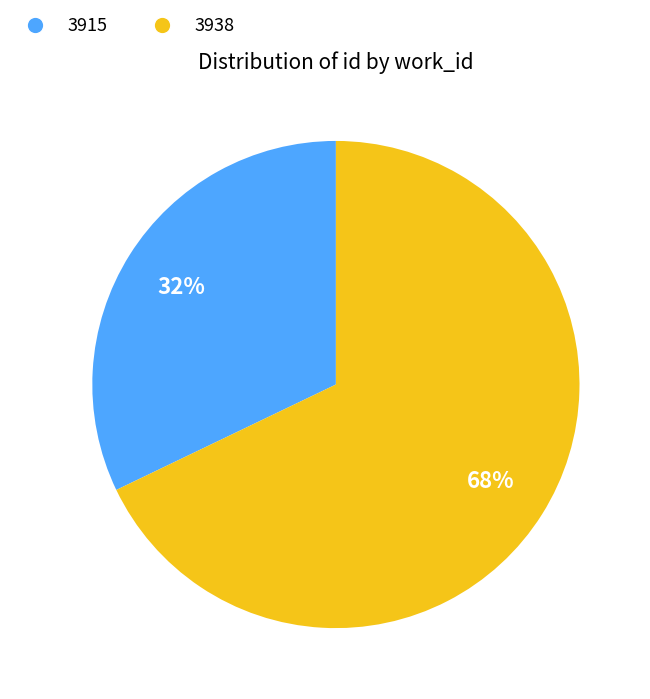

To the nearest percent, what percentage of the pie is 3938?

68%